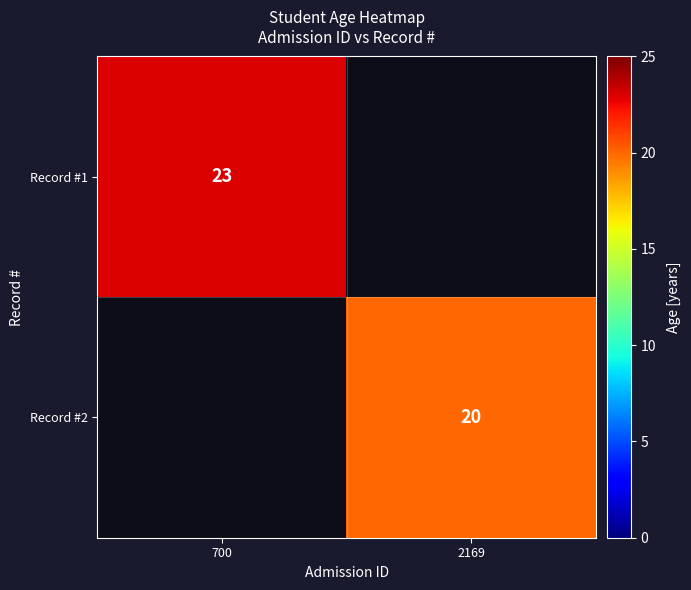

What is the smallest value displayed?

20.0